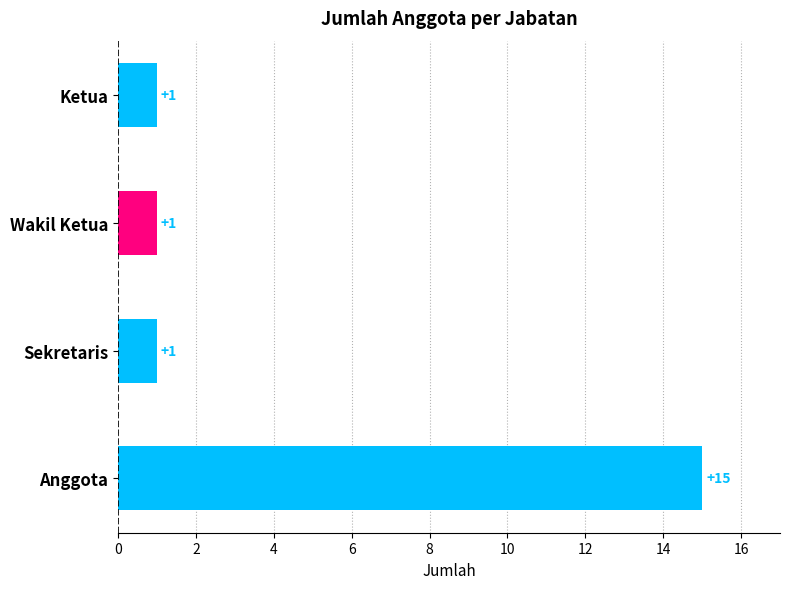

What is the difference between the maximum and minimum values?

14